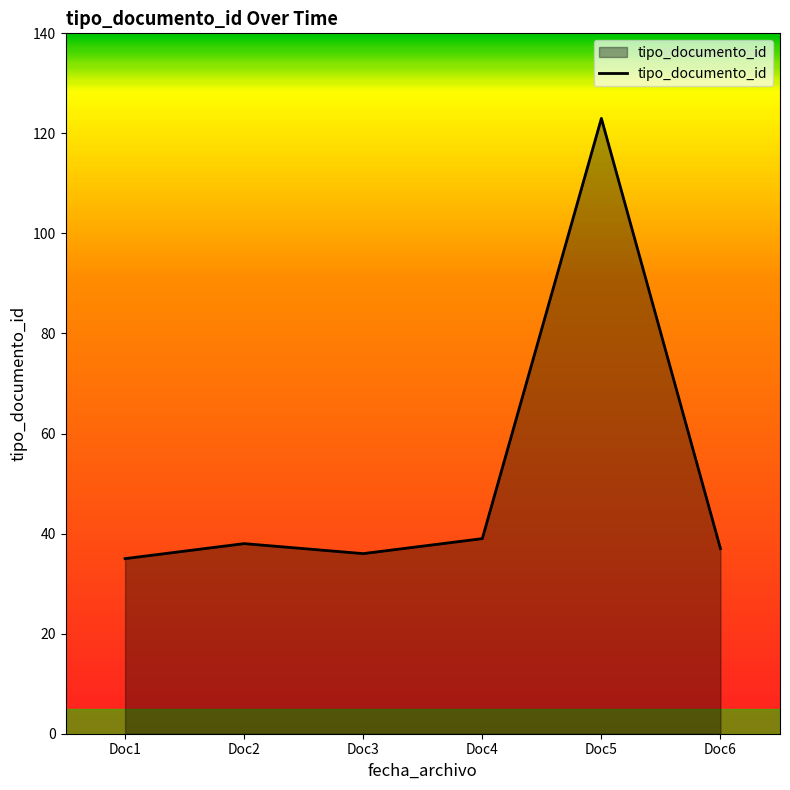

At which category does the data reach its first local valley?

Doc3